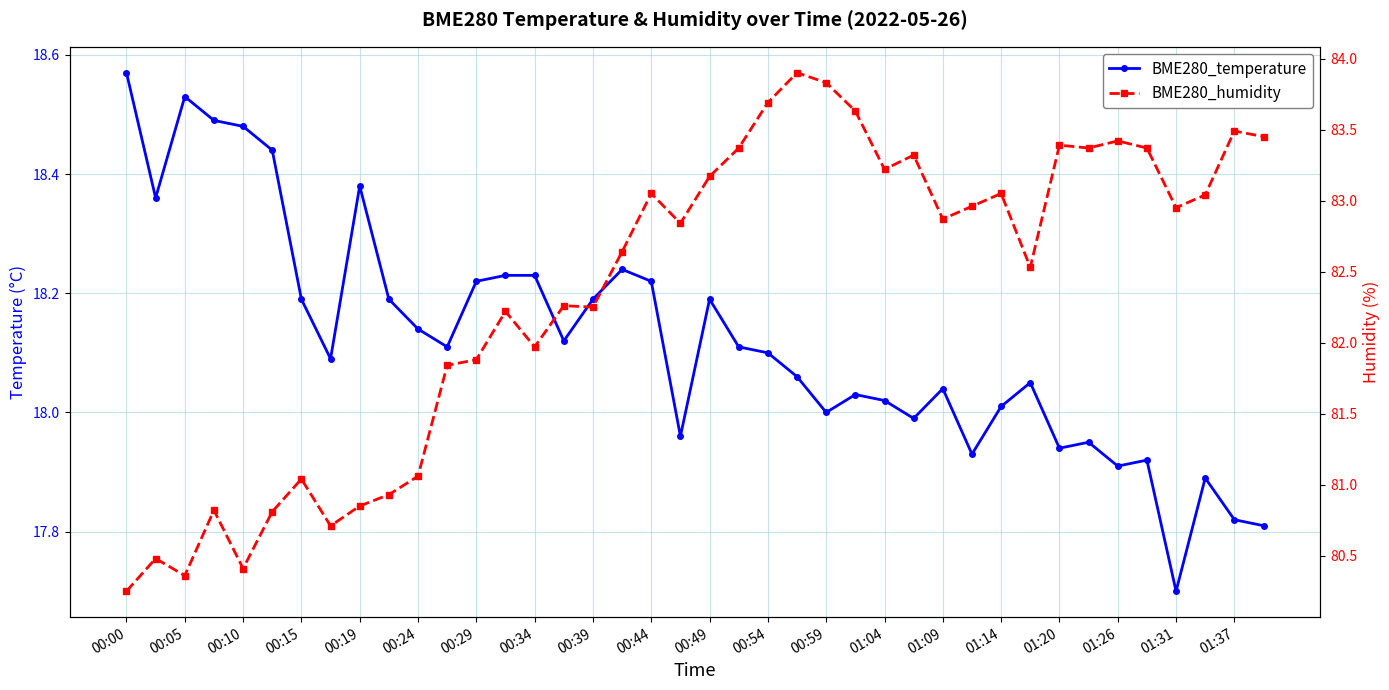

What is the total value across all series at 31?

100.6